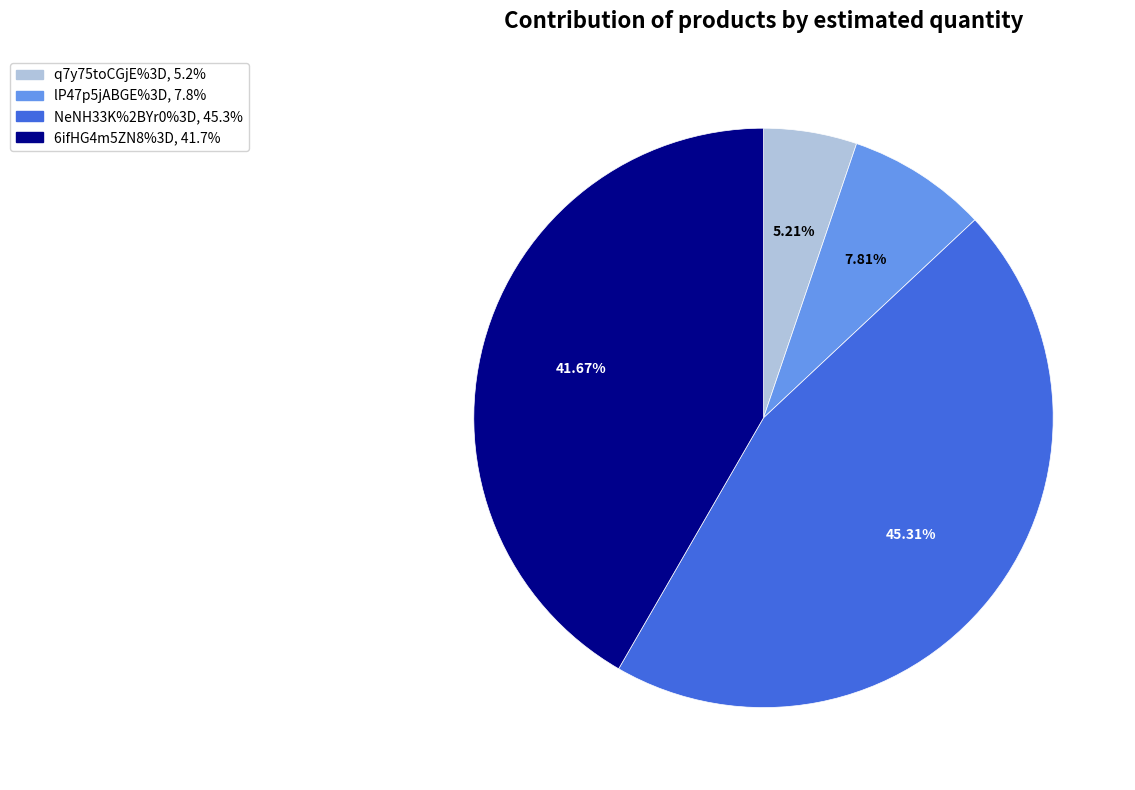

Combined, what portion of the pie is lP47p5jABGE%3D and 6ifHG4m5ZN8%3D?

49.5%